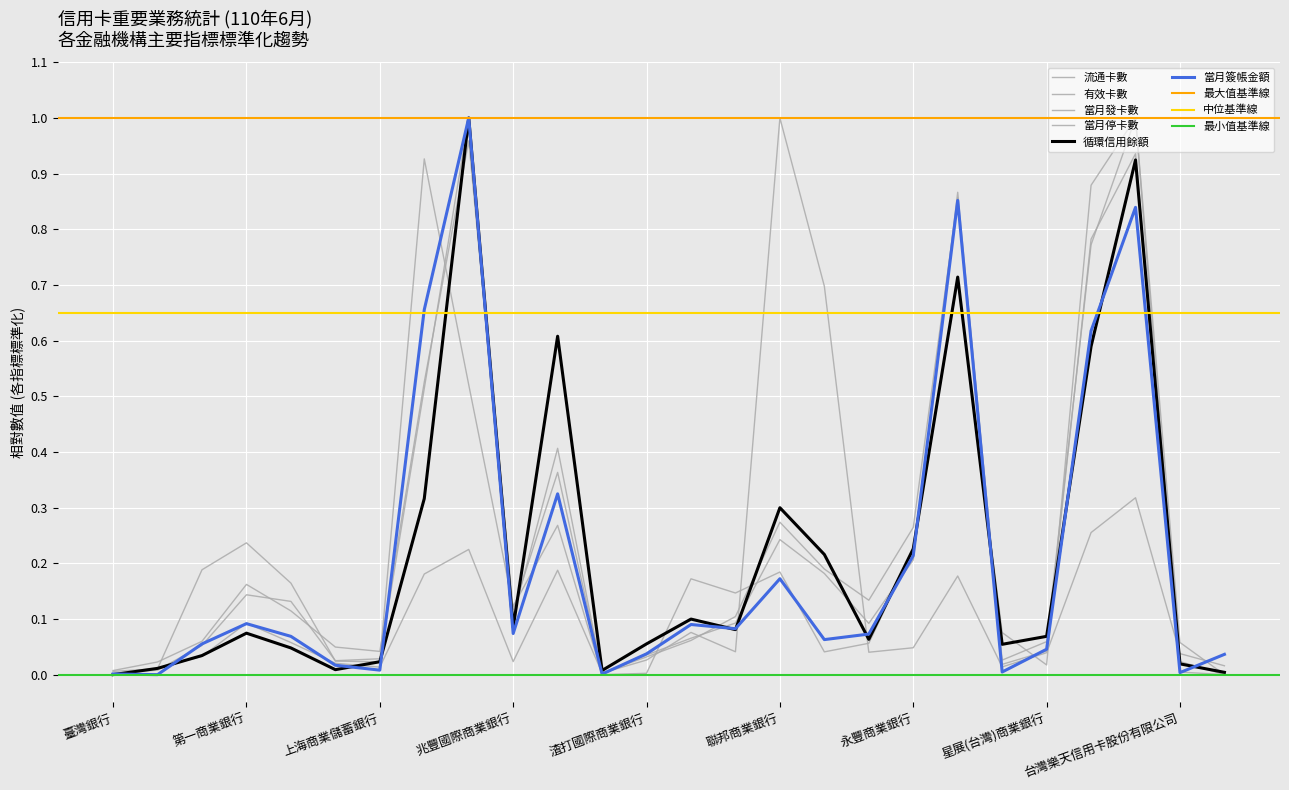

At which category is the sum across all series the highest?

中國信託商業銀行